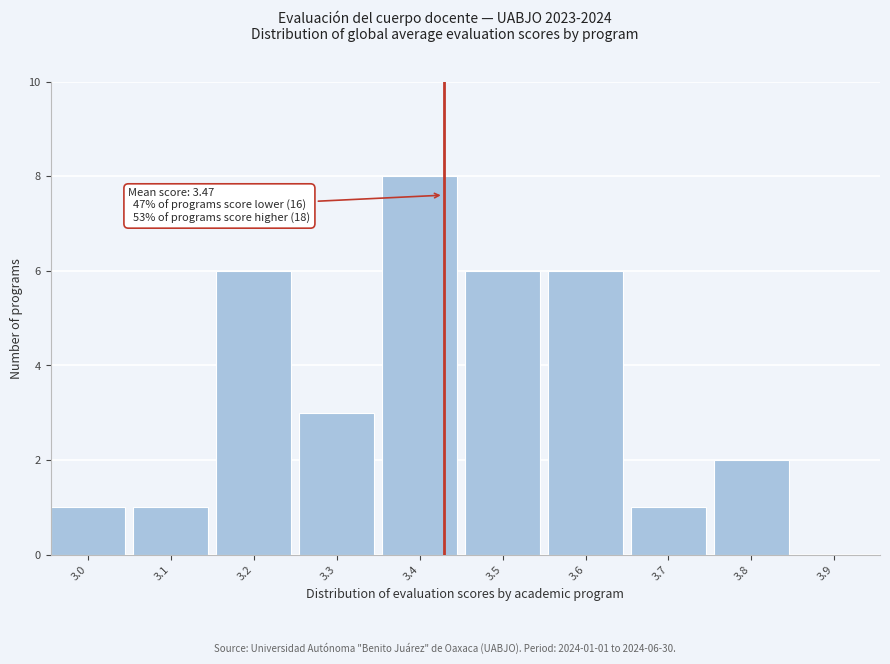

Reading left to right, transcribe all the data shown in this chart.

3.0=1	3.1=1	3.2=6	3.3=3	3.4=8	3.5=6	3.6=6	3.7=1	3.8=2	3.9=0